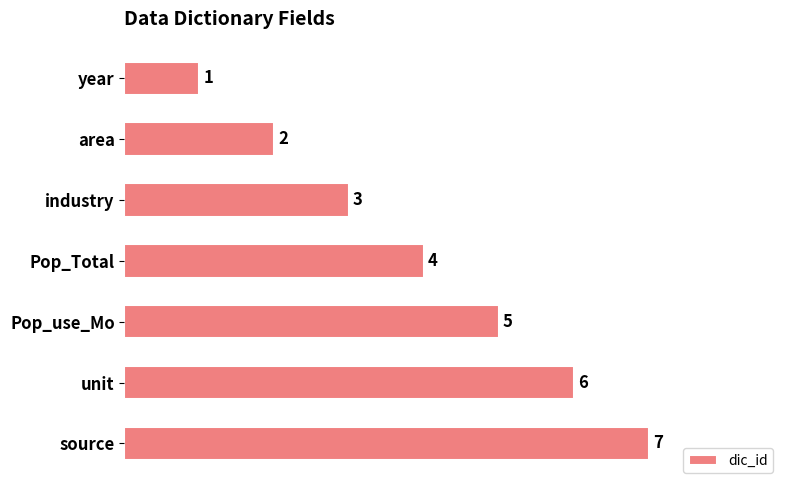

What is the average value?

4